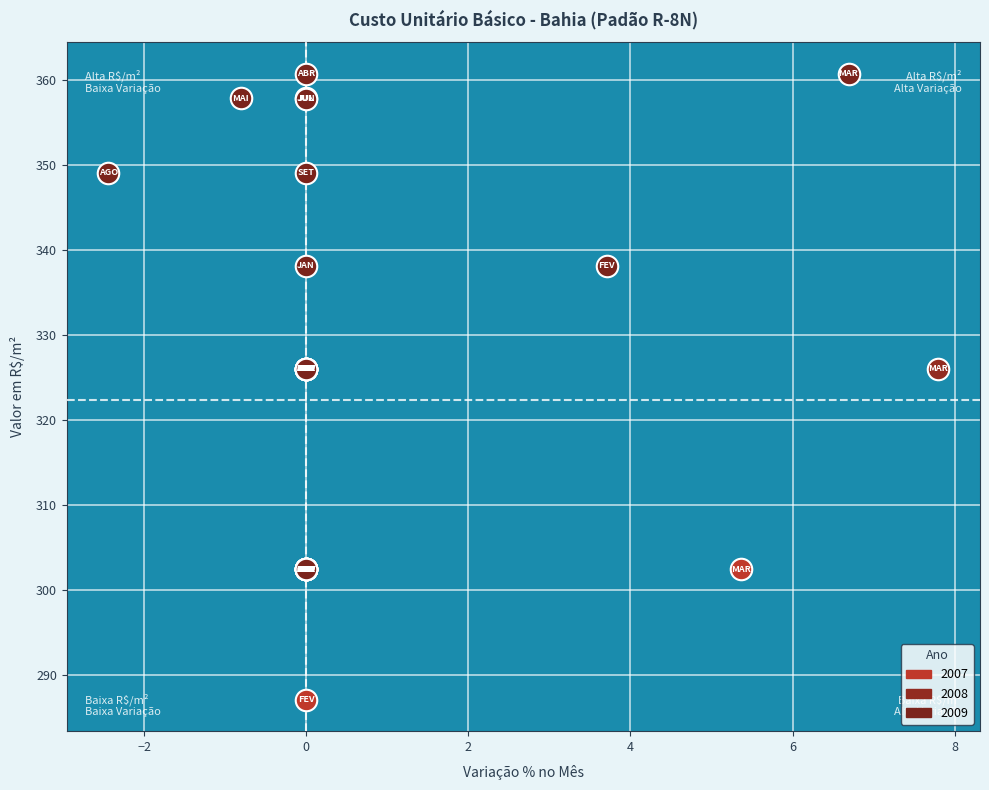

What are all the series names shown in the legend?

2007, 2008, 2009